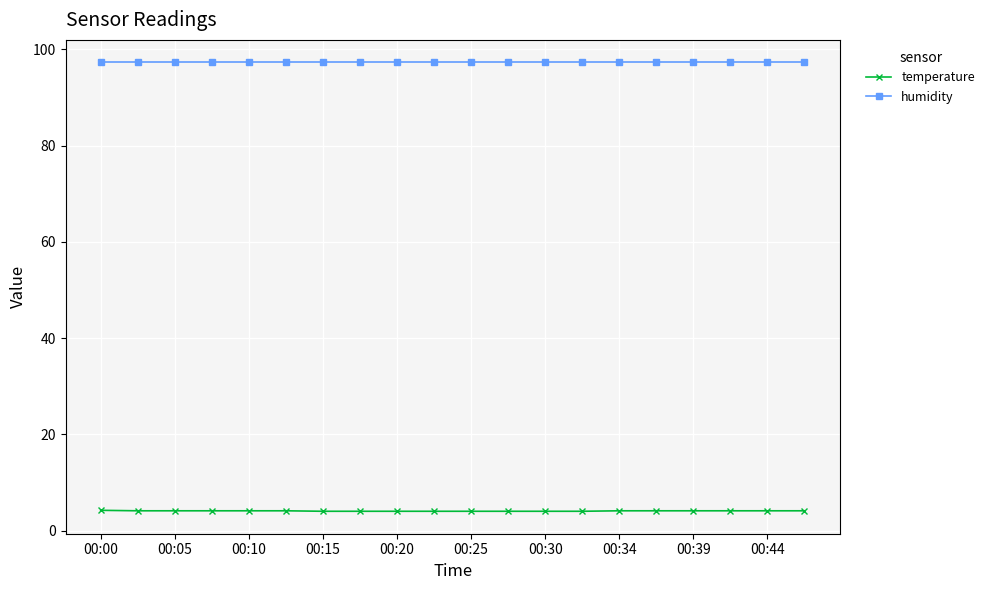

How many lines are shown in the chart?

2